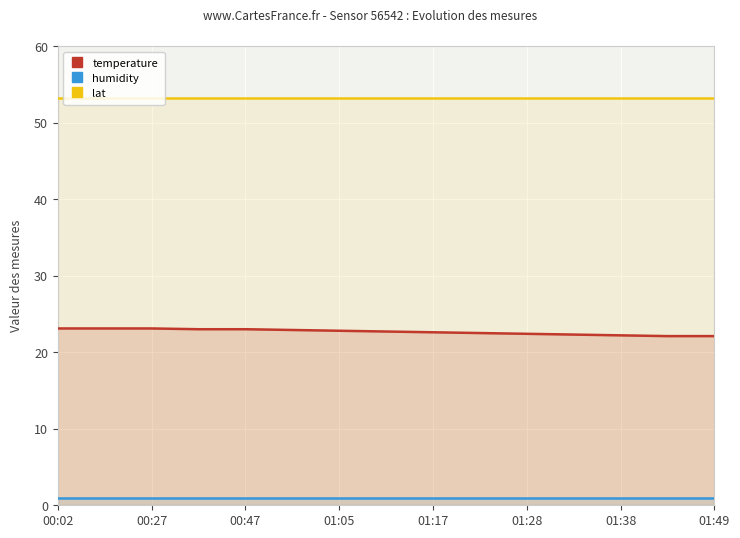

Between 00:27 and 01:49, which series saw the biggest shift?

temperature